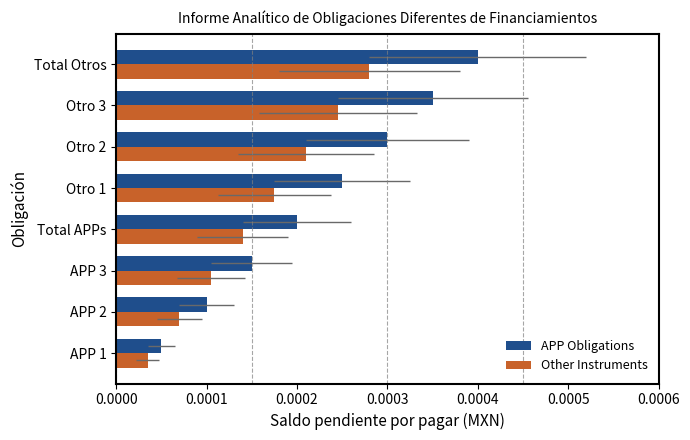

Are the bars grouped side by side (vs. stacked)?

Yes